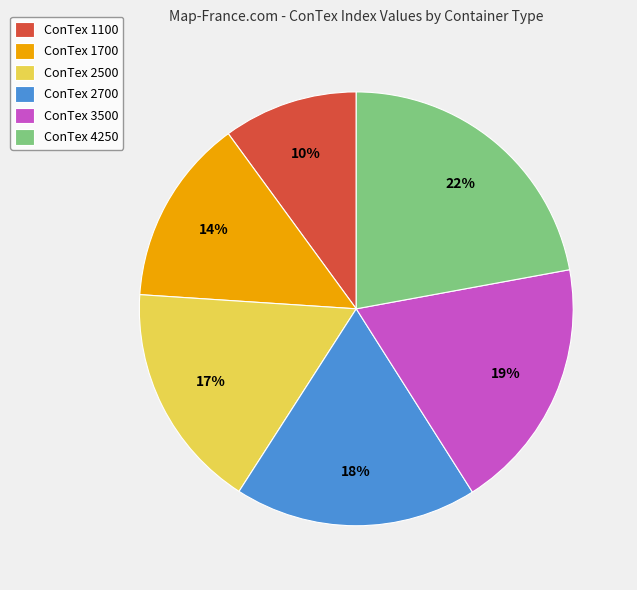

The ConTex 1700 slice represents 29% of the pie. True or false?

False